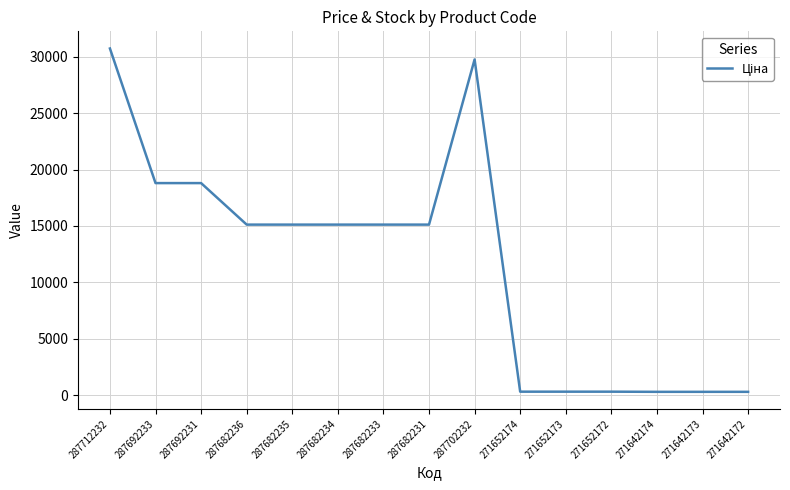

Is it true that the value at 287682231 is 15120.0?

True